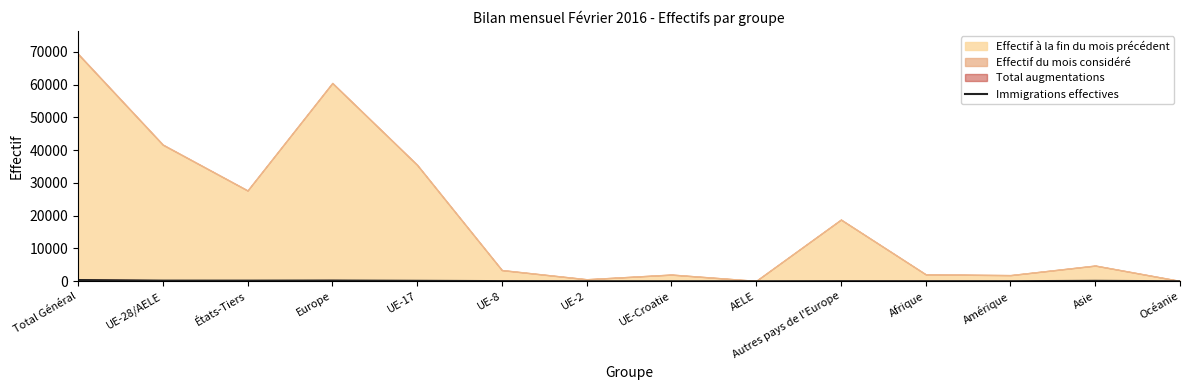

Reading right to left, what are all the values shown in this chart?

1	126	13	20	24	2	1	6	44	135	212	184	188	372